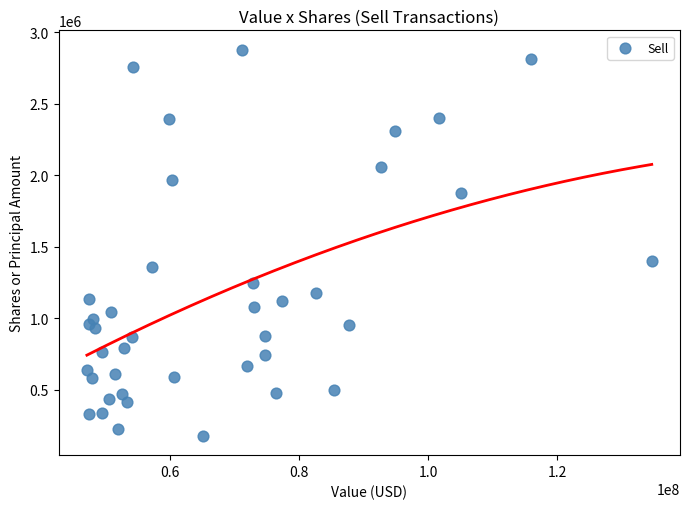

What is the range of Y values (max minus min)?

2702992